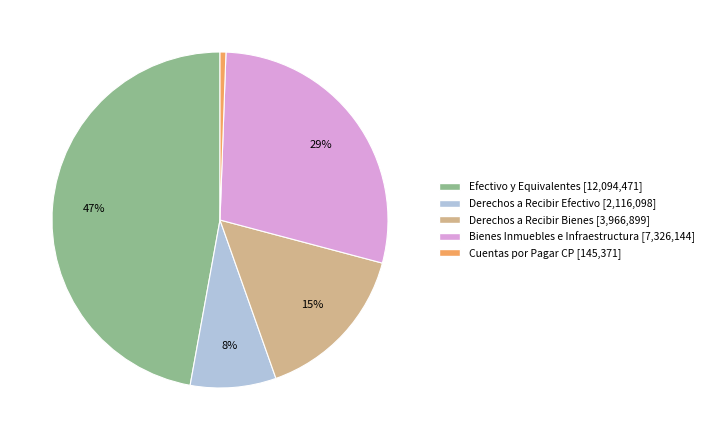

How many segments does this pie chart have?

5